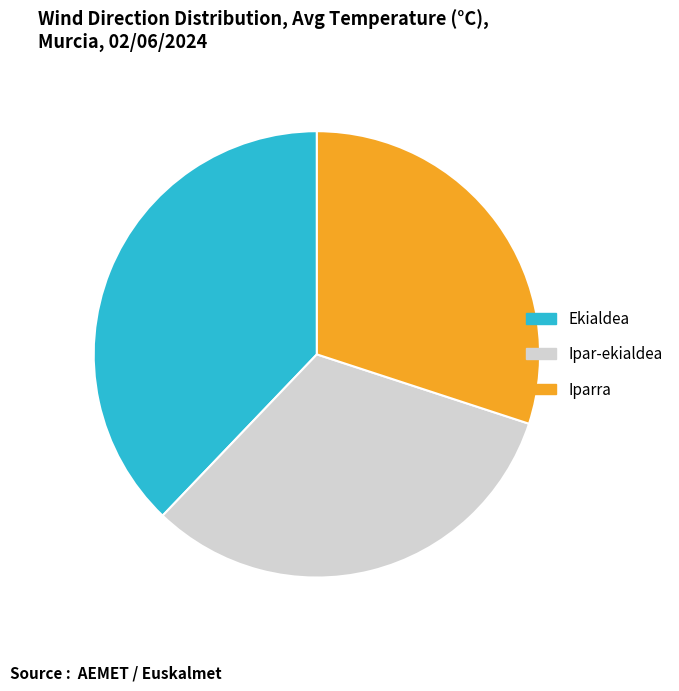

Rank the categories by value from lowest to highest.

Iparra, Ipar-ekialdea, Ekialdea